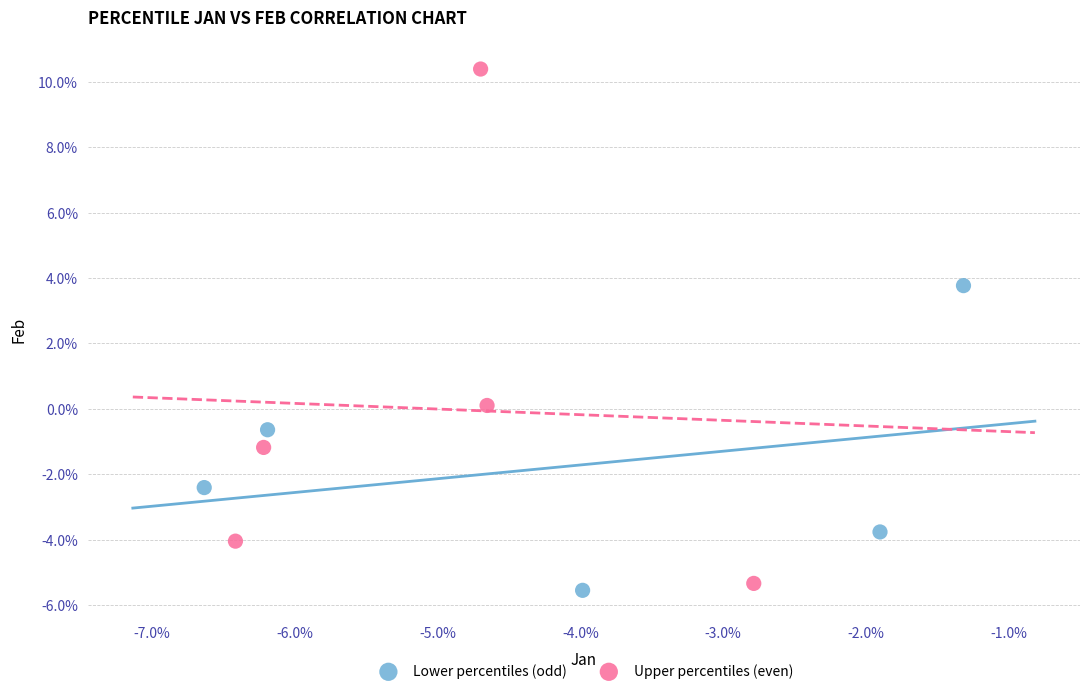

Which series contains the lowest Y value?

Lower percentiles (odd)